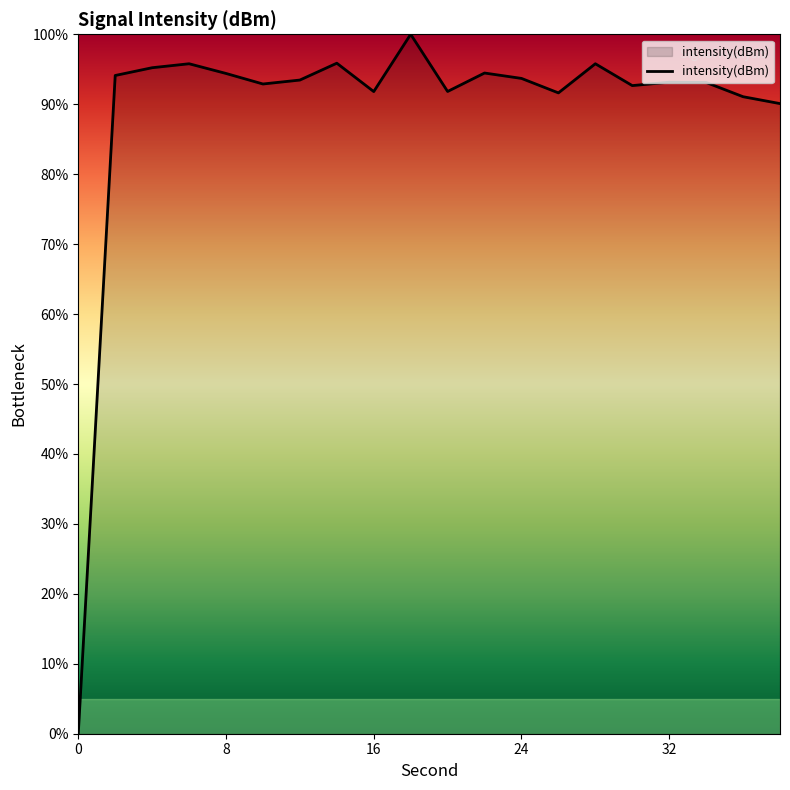

What is the difference between the maximum and minimum values?

100.0